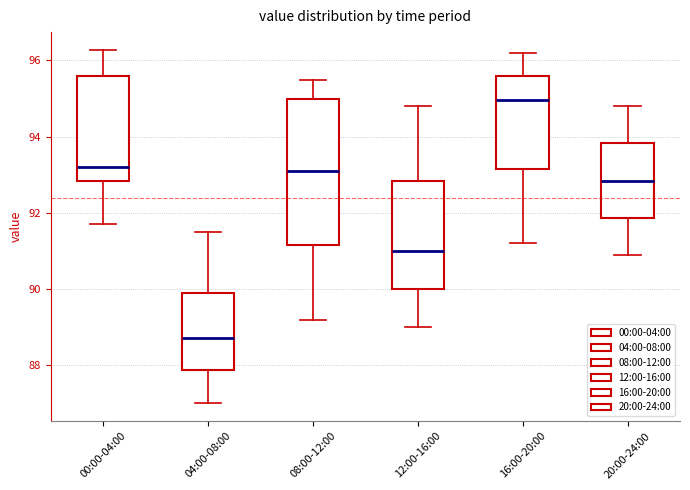

Reading left to right, transcribe this box plot: for each box, give where its median line is, the range the box spans, and where its two whiskers end, as read against the y-axis. The values are not printed on the chart, so give them approximately, as read against the axis.

00:00-04:00: median 93.2, box 92.8 to 95.6, whiskers 91.8 to 96.2
04:00-08:00: median 88.8, box 87.8 to 89.8, whiskers 87.0 to 91.6
08:00-12:00: median 93.2, box 91.2 to 95.0, whiskers 89.2 to 95.6
12:00-16:00: median 91.0, box 90.0 to 92.8, whiskers 89.0 to 94.8
16:00-20:00: median 95.0, box 93.2 to 95.6, whiskers 91.2 to 96.2
20:00-24:00: median 92.8, box 91.8 to 93.8, whiskers 91.0 to 94.8